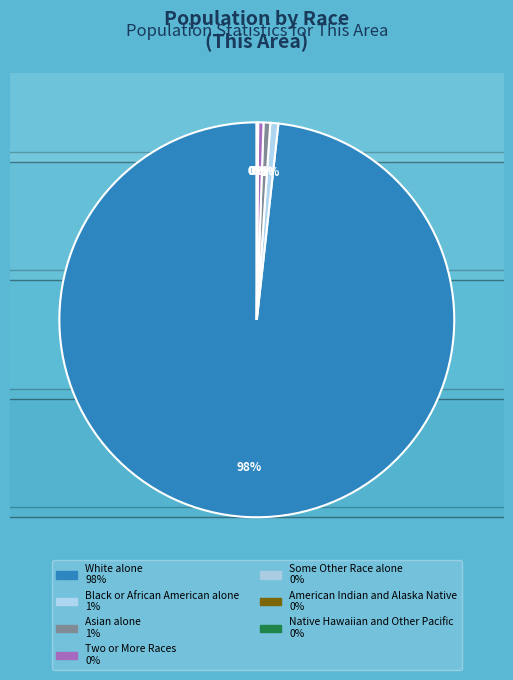

To the nearest percent, what is the difference between the largest and smallest slice percentages?

98%